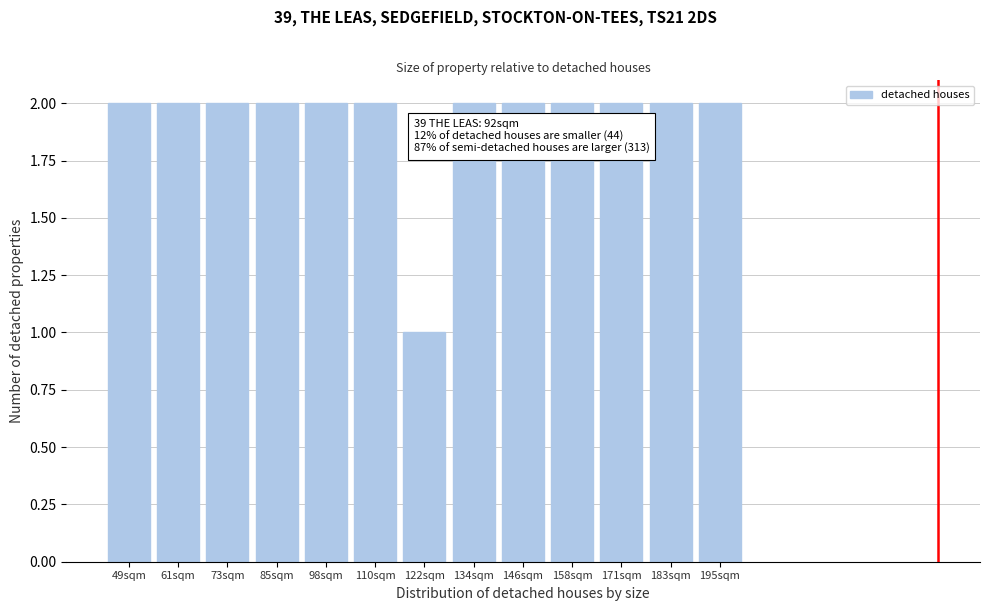

Reading left to right, what are all the values shown in this chart?

2	2	2	2	2	2	1	2	2	2	2	2	2